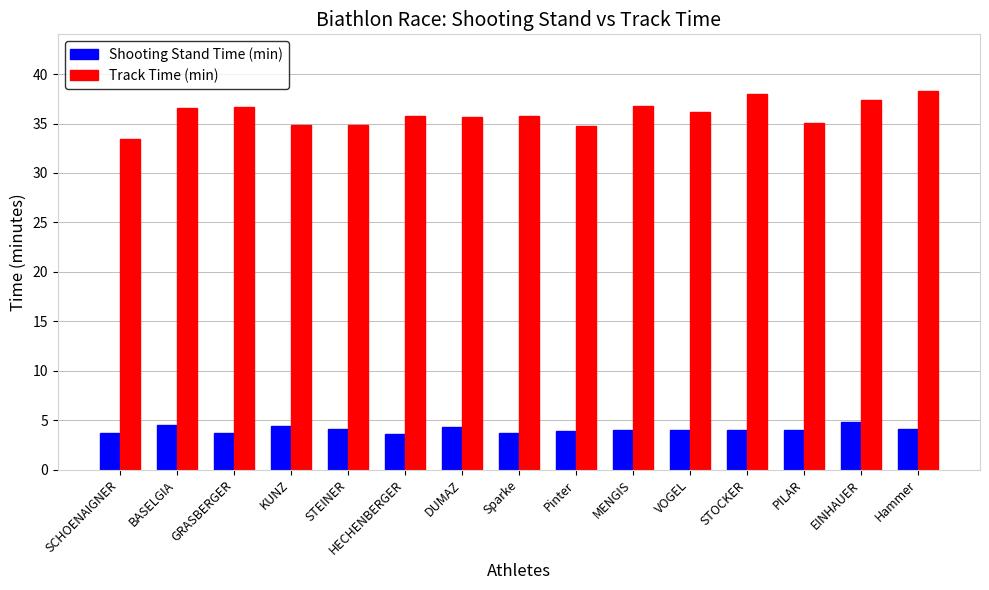

What position from the right is Sparke?

8